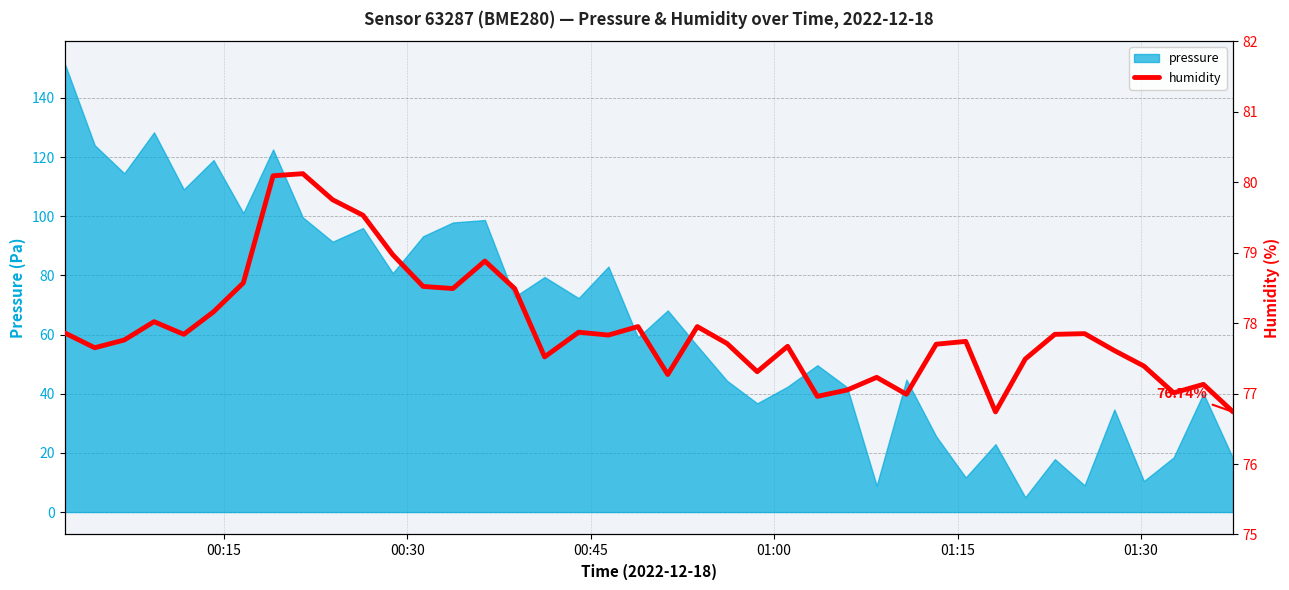

What is the minimum value for pressure?

5.0